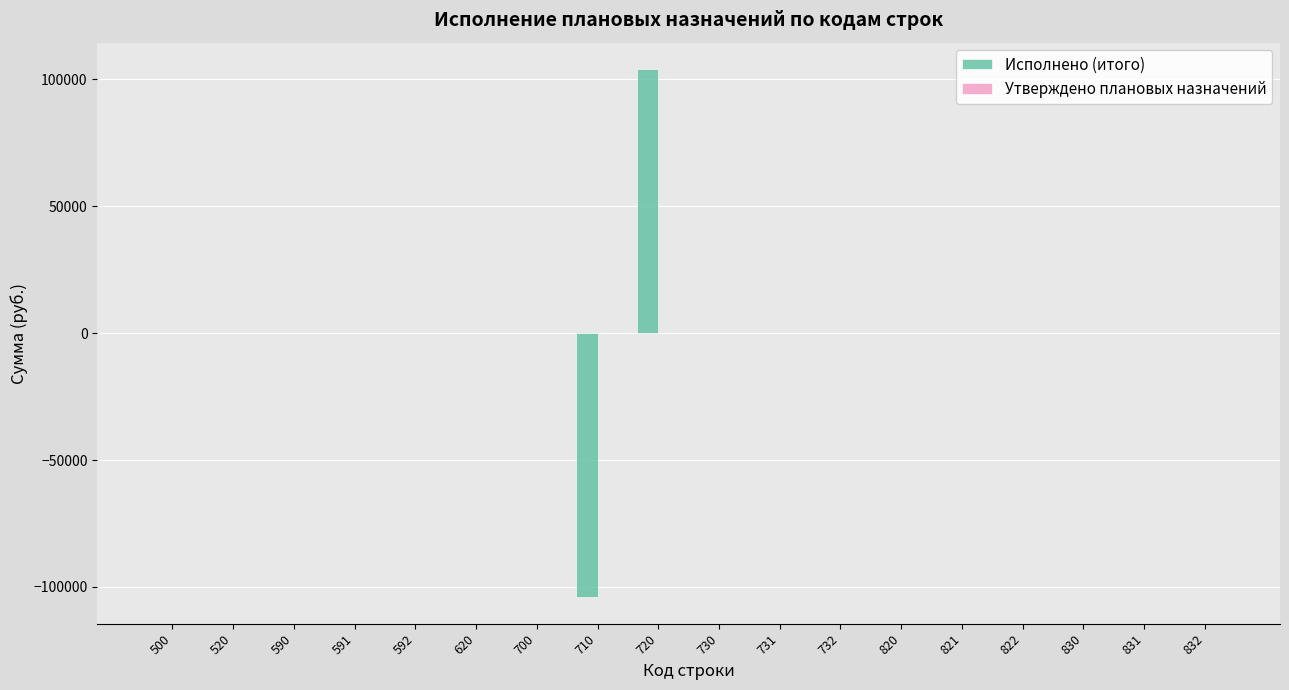

Is it true that the value at 820 is 0.0?

True